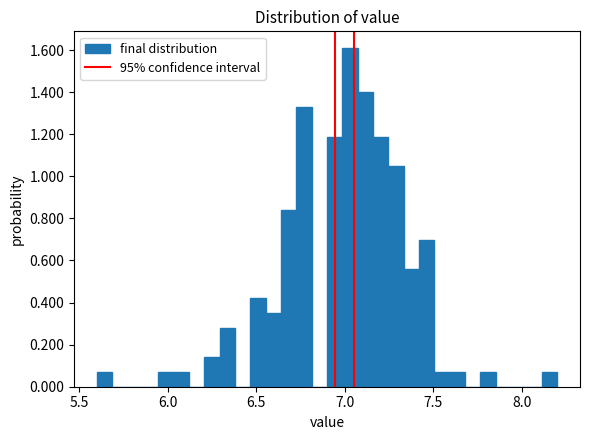

Around what value on the x-axis is the tallest bar? Give the approximate position of its centre, as read against the axis.

7.05